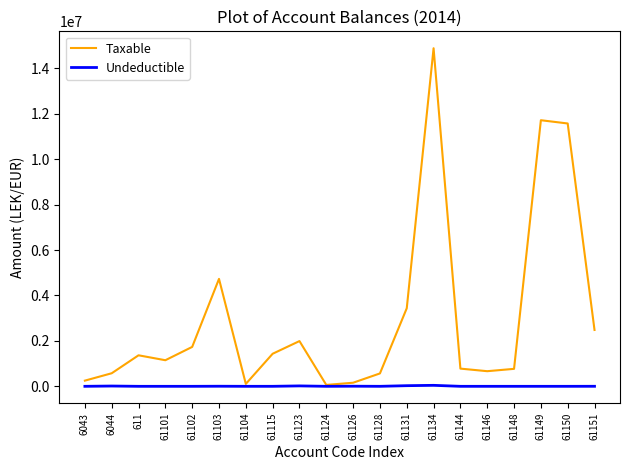

Which series has the widest spread of values?

Taxable